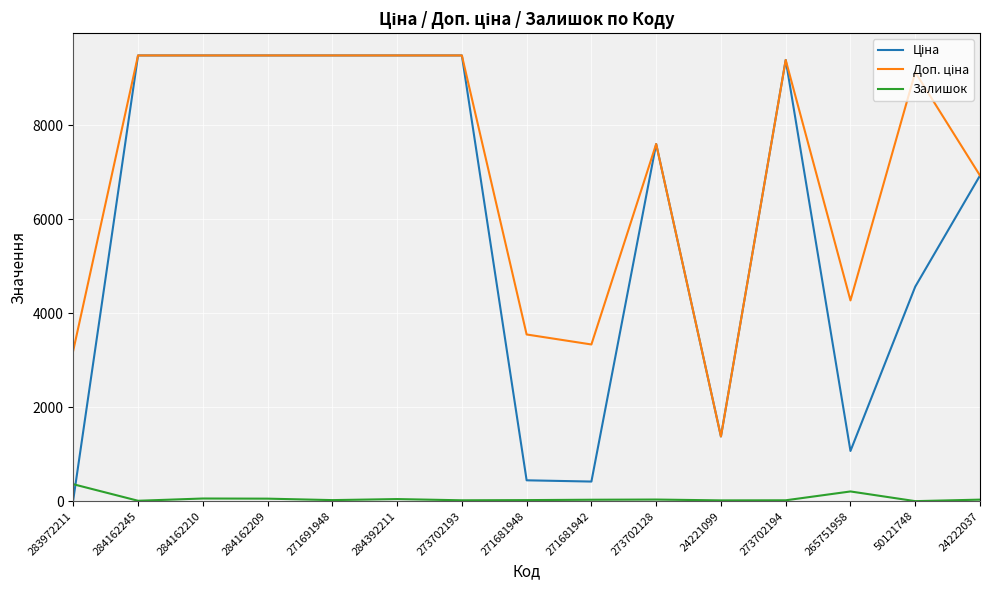

What is the maximum value shown in the chart?

9480.1